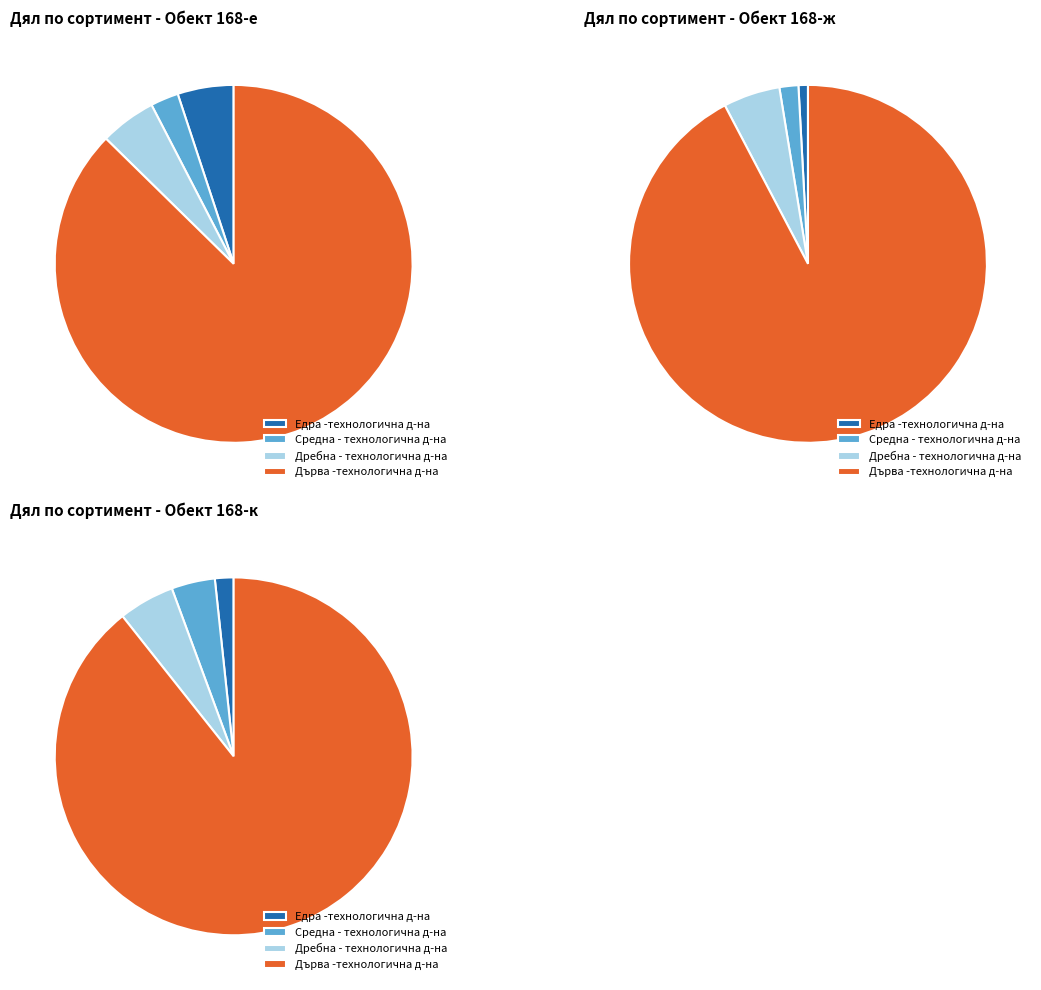

The 174-у Дребна slice represents 1% of the pie. True or false?

False